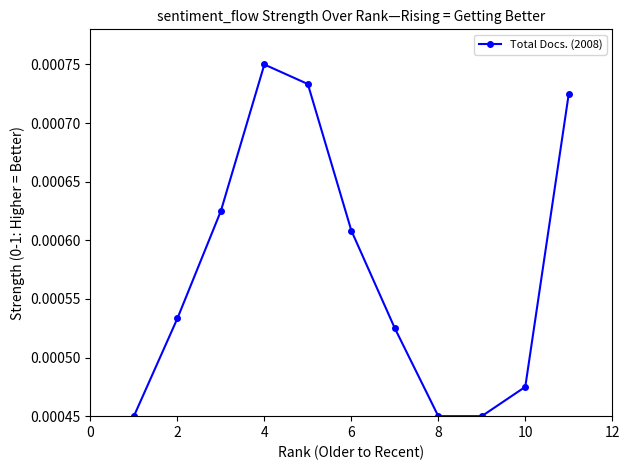

How many points are higher than both their immediate neighbors (excluding endpoints)?

1